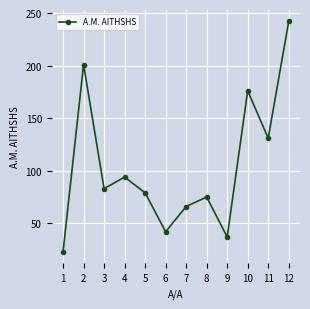

Reading left to right, list all the values displayed in this chart.

1=23	2=201	3=83	4=94	5=79	6=42	7=66	8=75	9=37	10=176	11=131	12=242